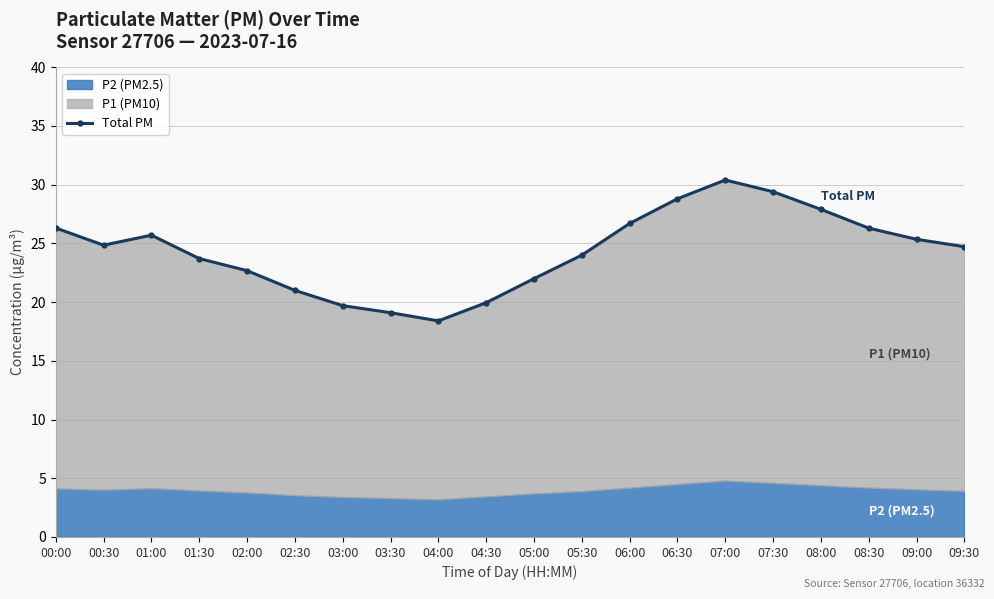

Reading left to right, extract all data points from this chart.

00:00=26.3	00:30=24.8	01:00=25.7	01:30=23.7	02:00=22.7	02:30=21.0	03:00=19.7	03:30=19.1	04:00=18.4	04:30=19.9	05:00=22.0	05:30=24.0	06:00=26.7	06:30=28.8	07:00=30.4	07:30=29.4	08:00=27.9	08:30=26.3	09:00=25.4	09:30=24.7